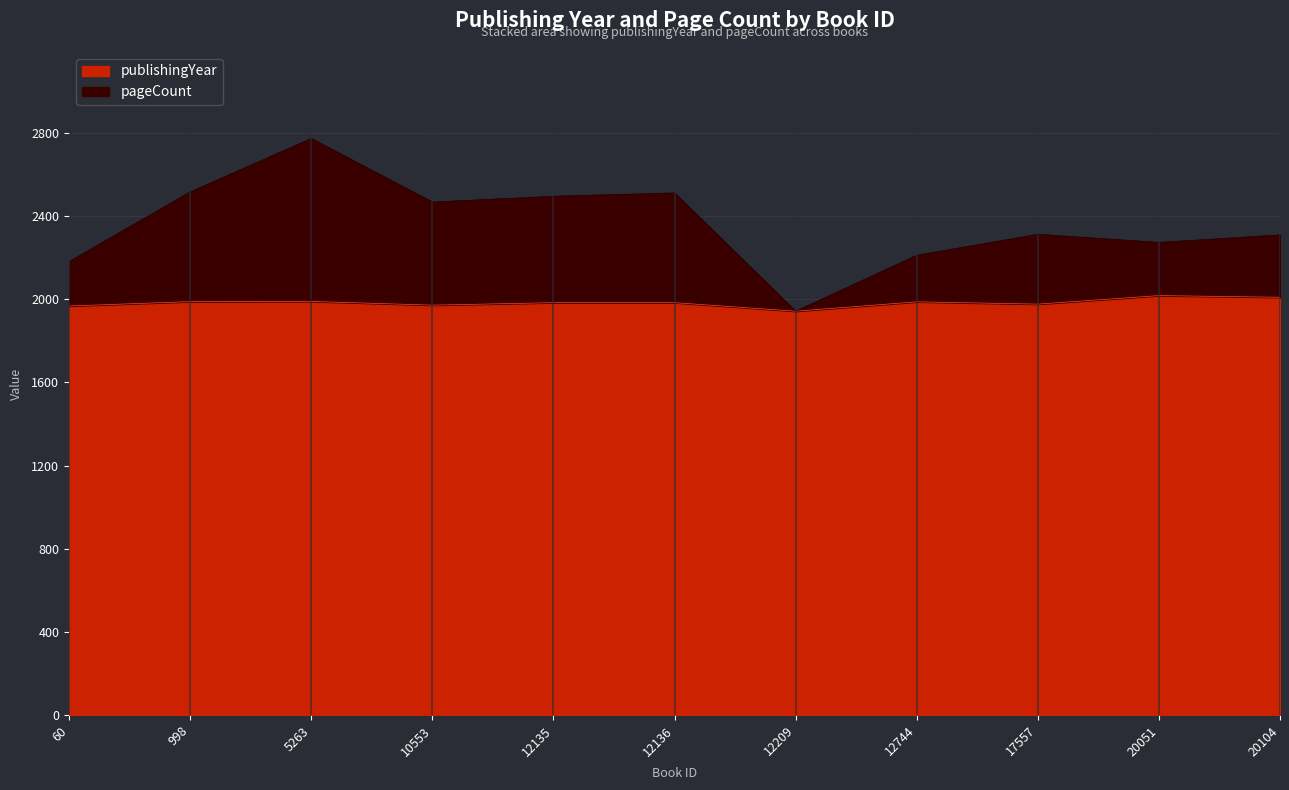

Between 5263 and 12135, which is larger?

5263